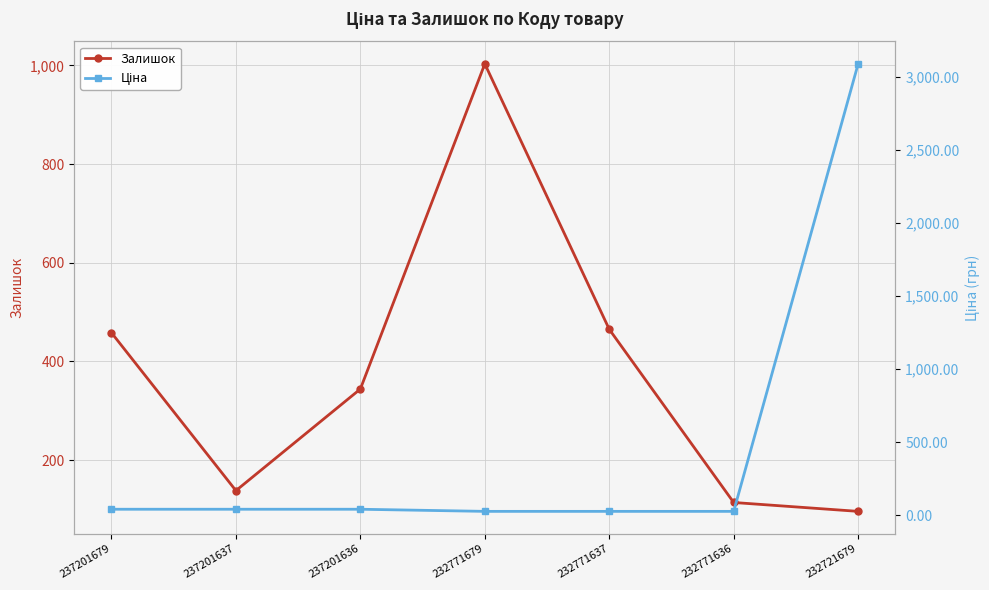

True or false: Ціна and Залишок cross at least once.

True